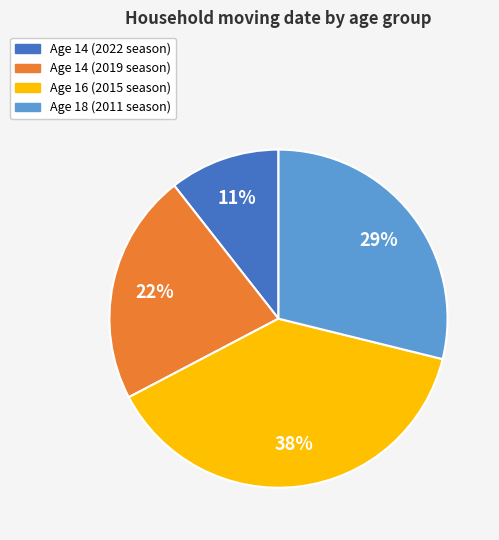

Is there a majority slice in this chart?

No